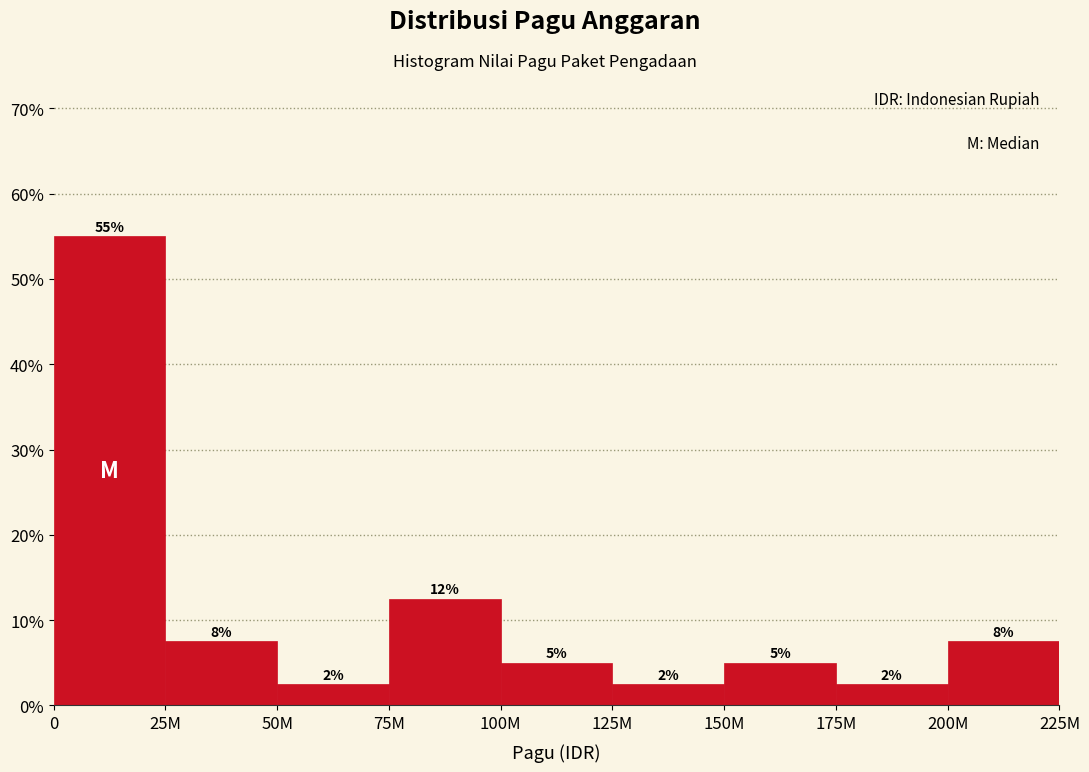

How many bars are there in total?

9